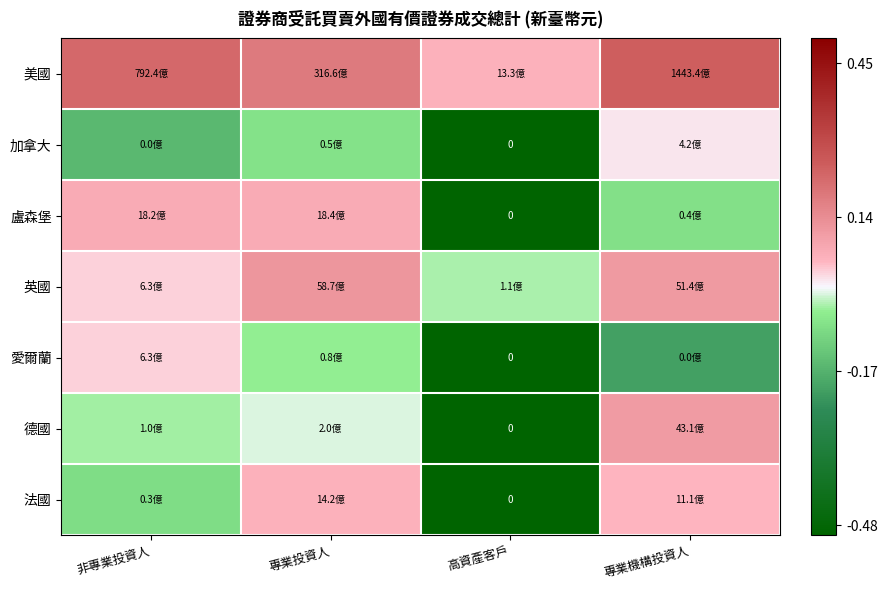

How many data points does each series have?

4